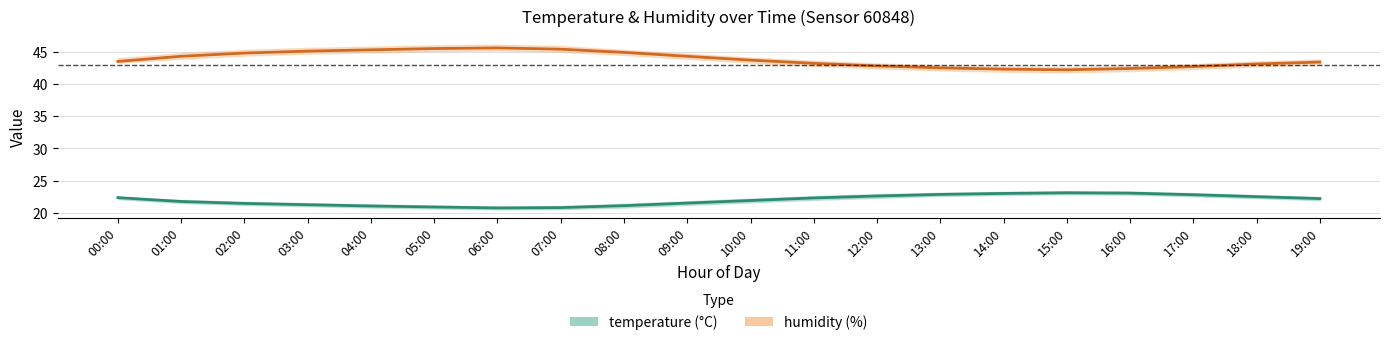

Which has a higher value, 11:00 or 03:00?

11:00